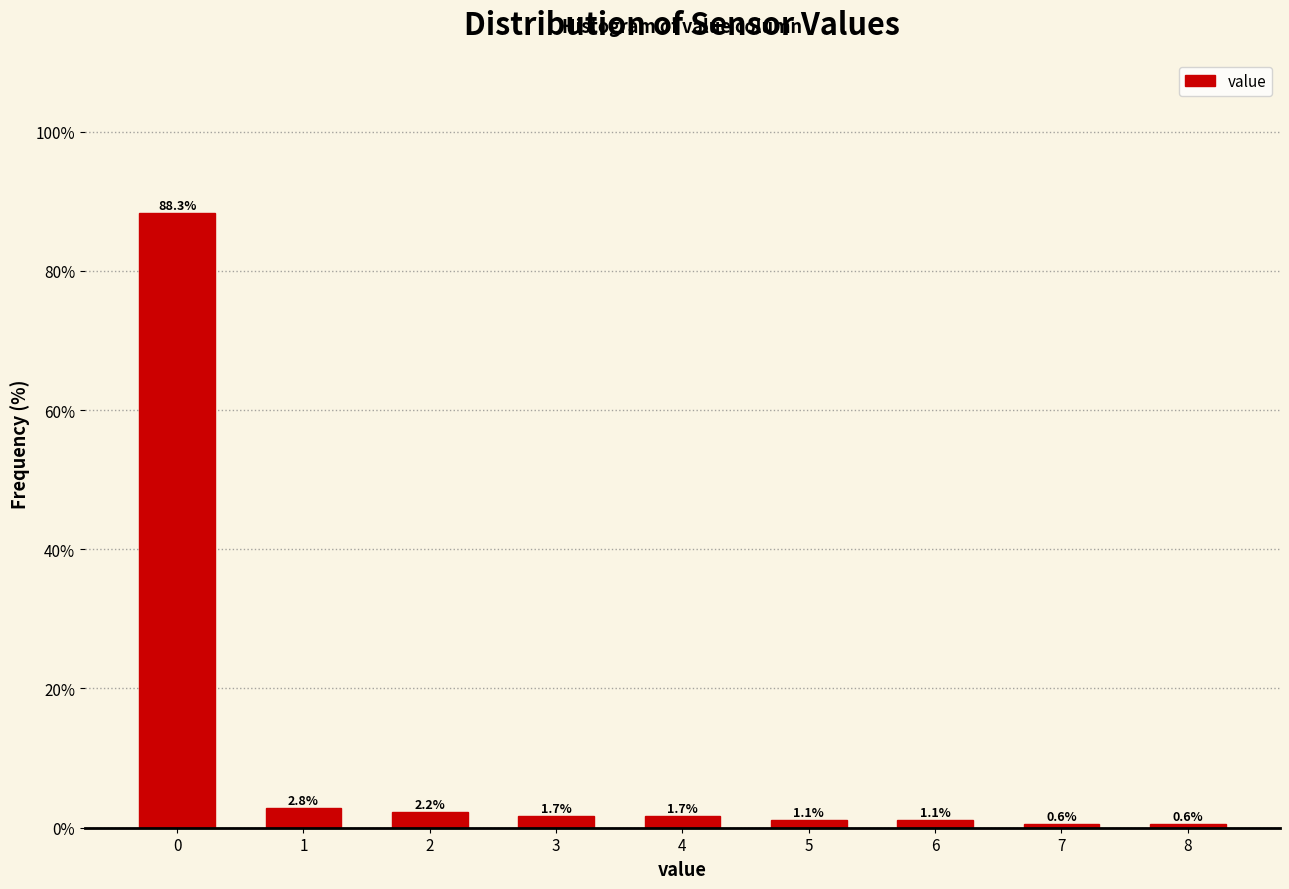

Reading left to right, transcribe all the data shown in this chart.

88.3	2.8	2.2	1.7	1.7	1.1	1.1	0.6	0.6